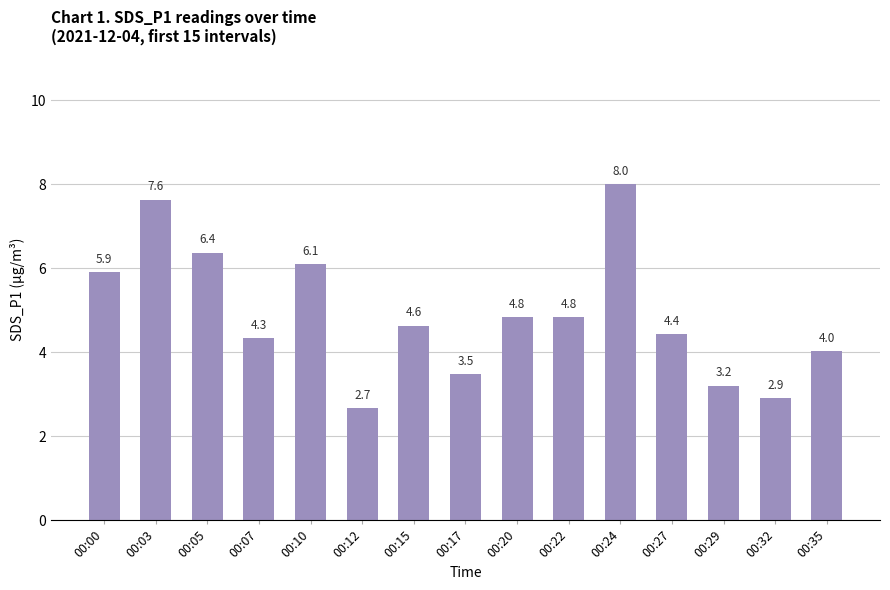

Which label corresponds to the smallest value in the chart?

00:12